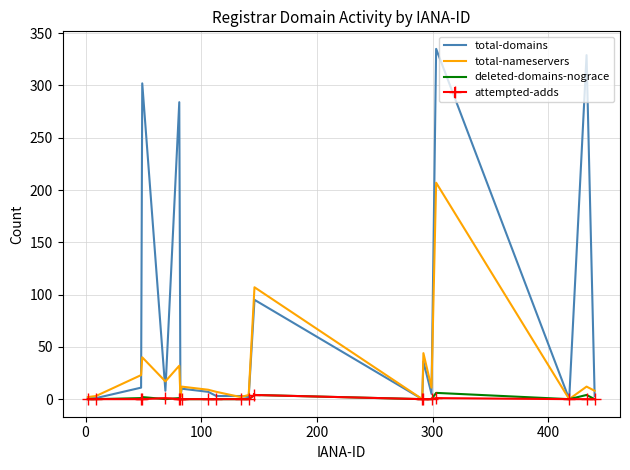

Which series has the widest spread of values?

total-domains